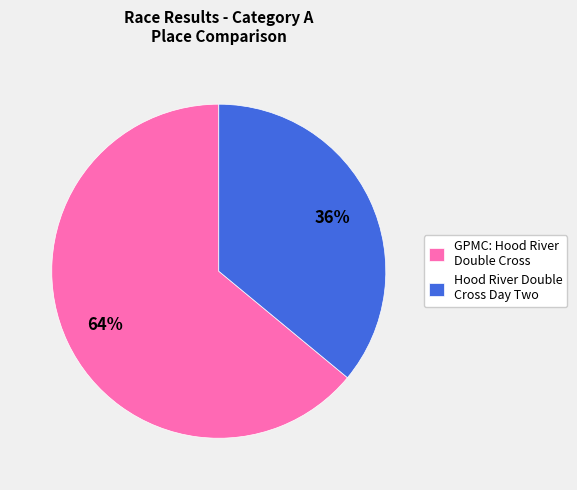

Does GPMC: Hood River Double Cross account for over 50% of the chart?

Yes